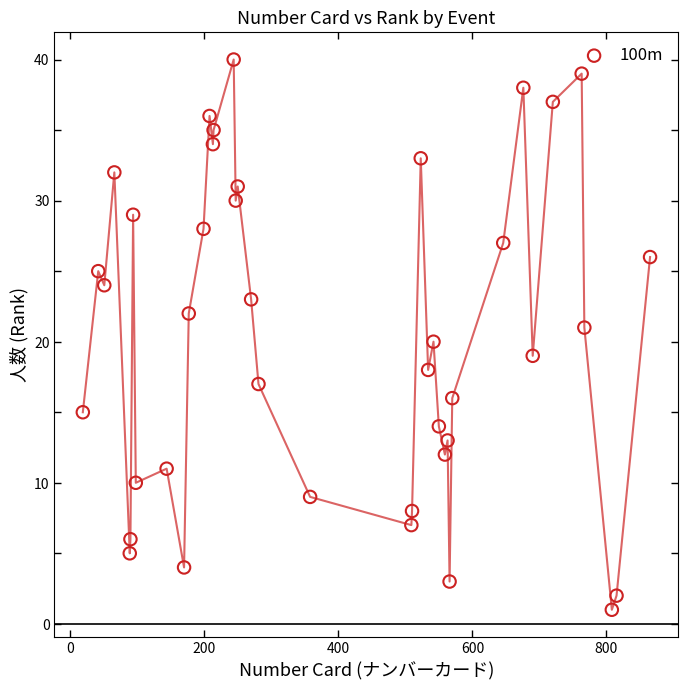

What is the range of X values (max minus min)?

846